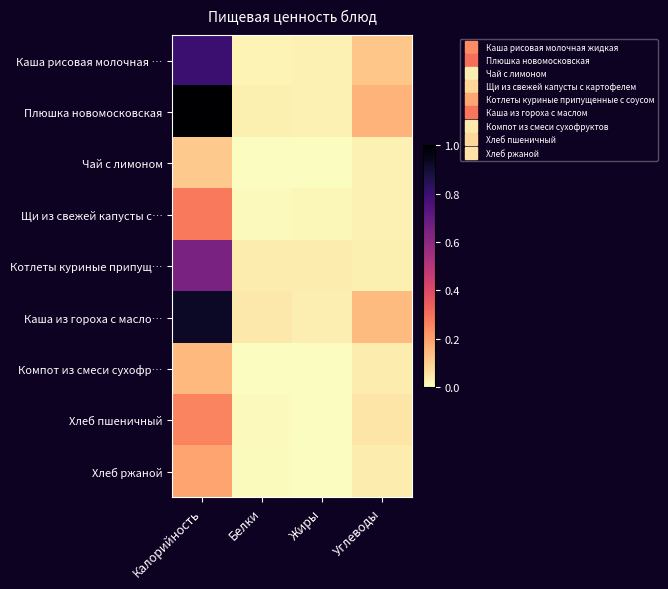

How many distinct data groups are displayed?

9